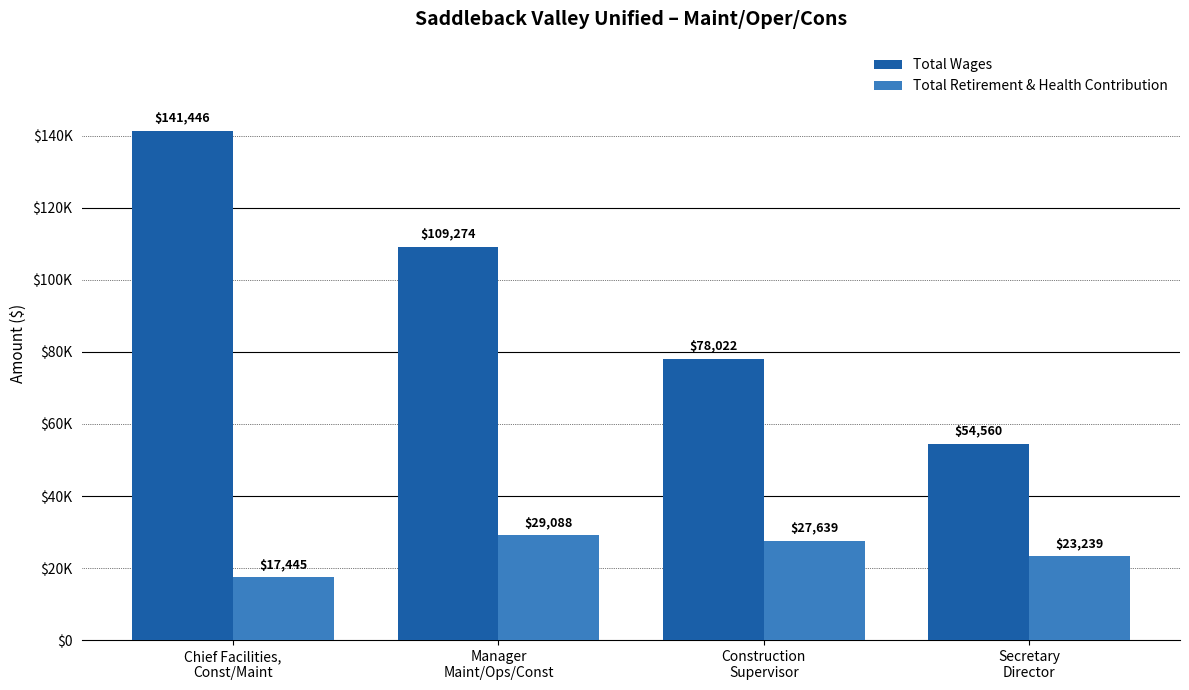

At Chief Facilities,
Const/Maint, list the series in order from smallest to largest.

Total Retirement & Health Contribution, Total Wages